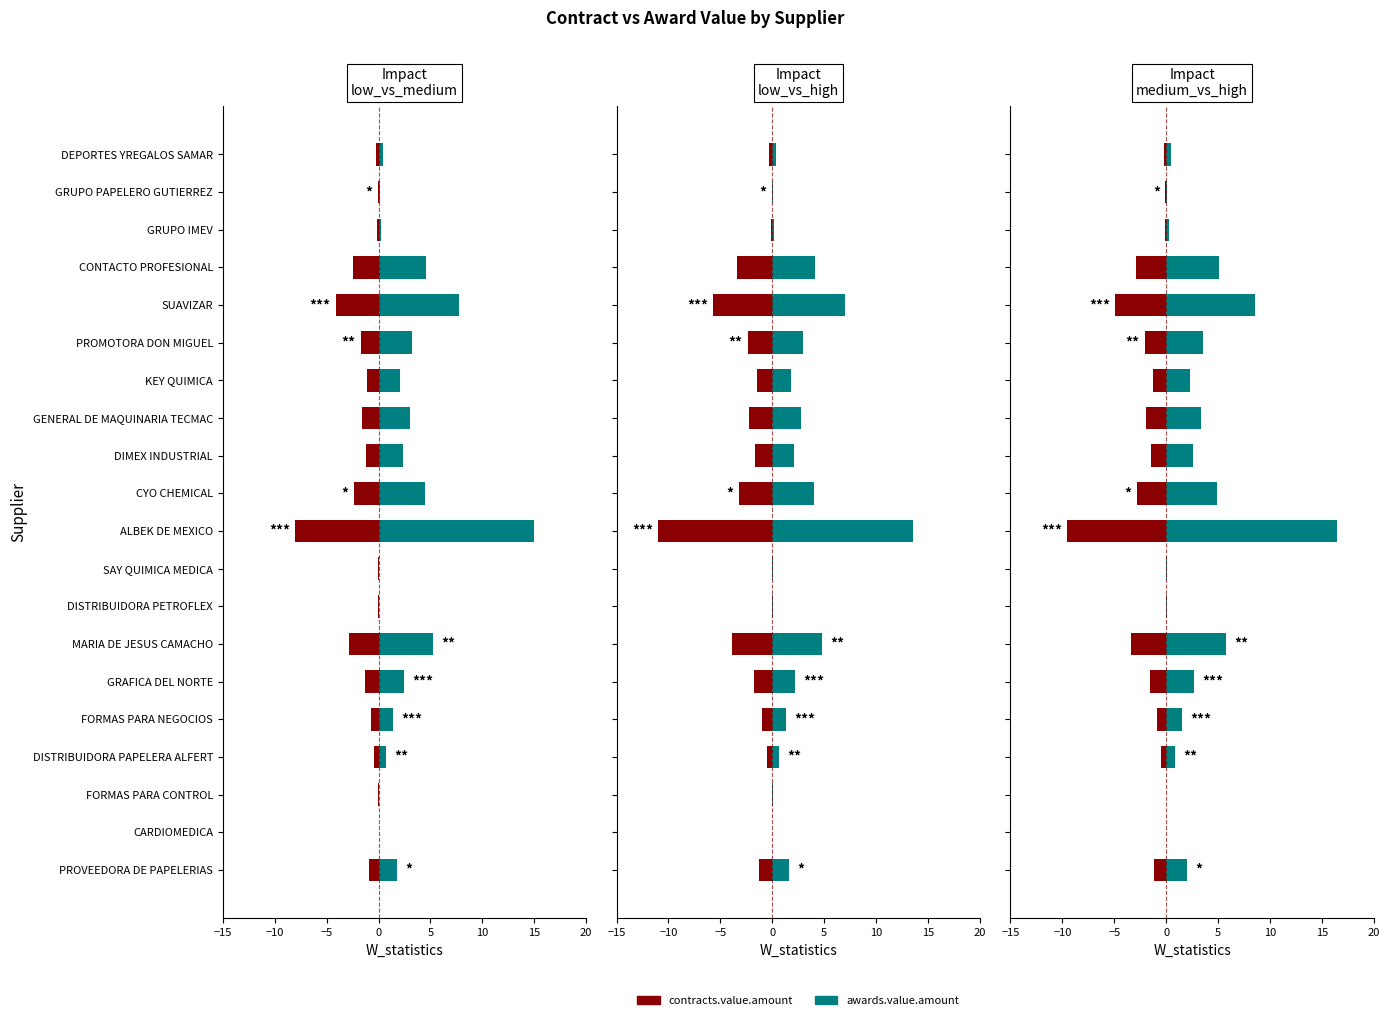

What is the total value across all series at GRUPO IMEV?

0.1